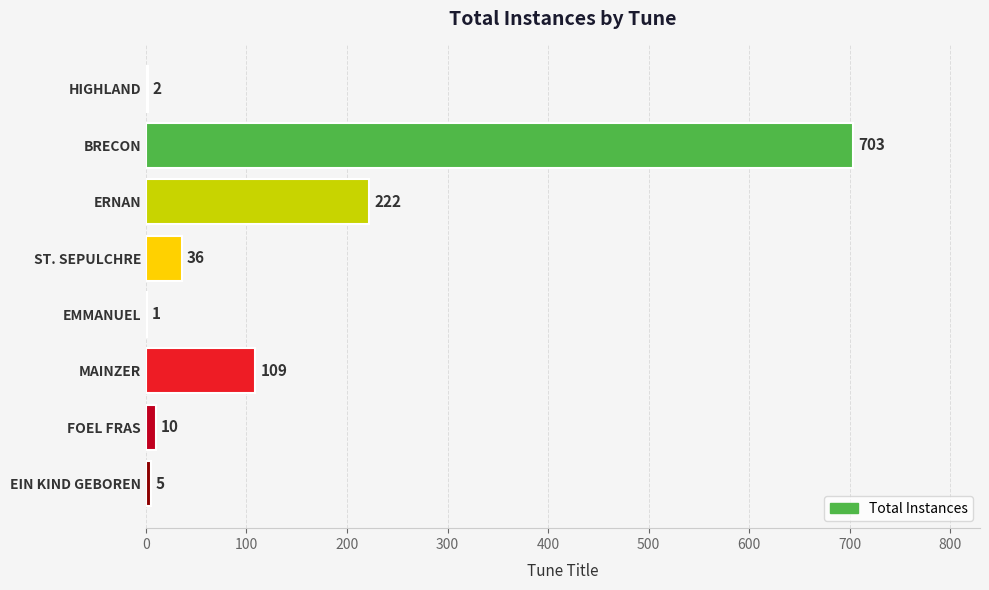

At which category does the chart reach its peak across all series?

BRECON